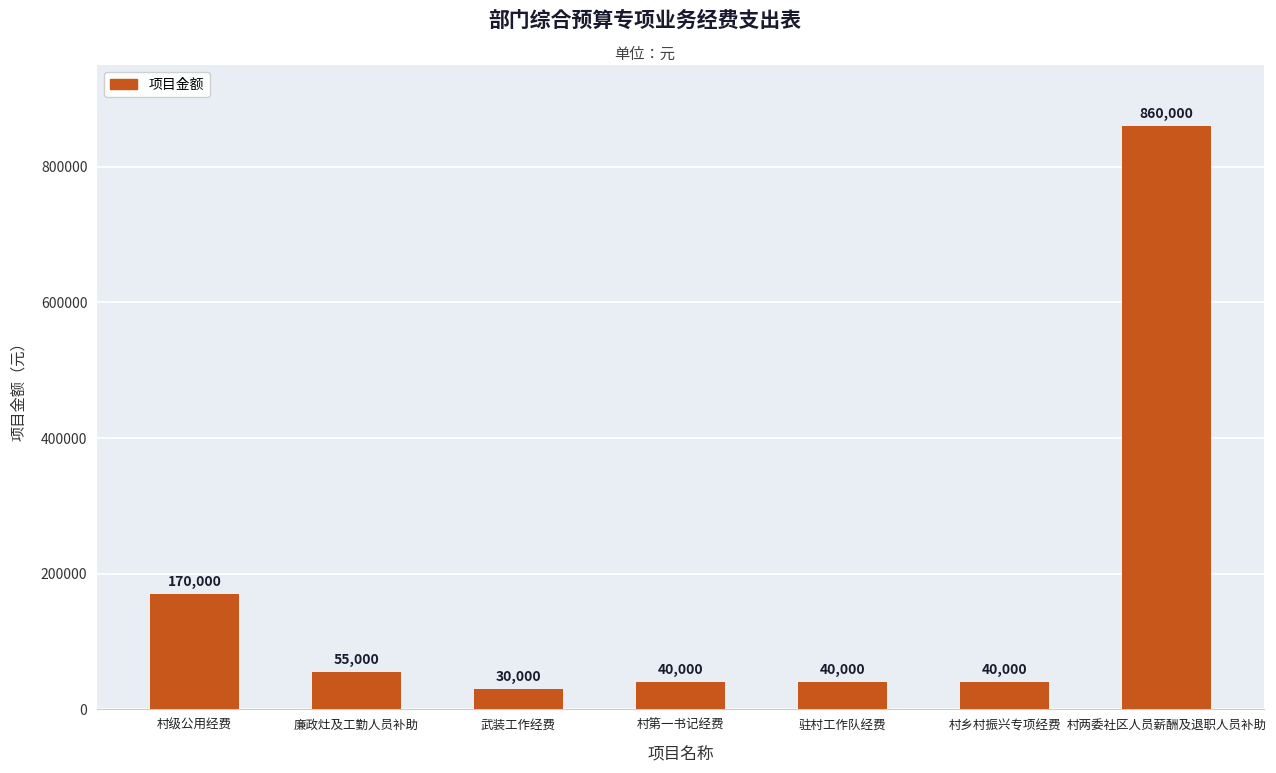

True or false: the data shows 19546 at 廉政灶及工勤人员补助.

False